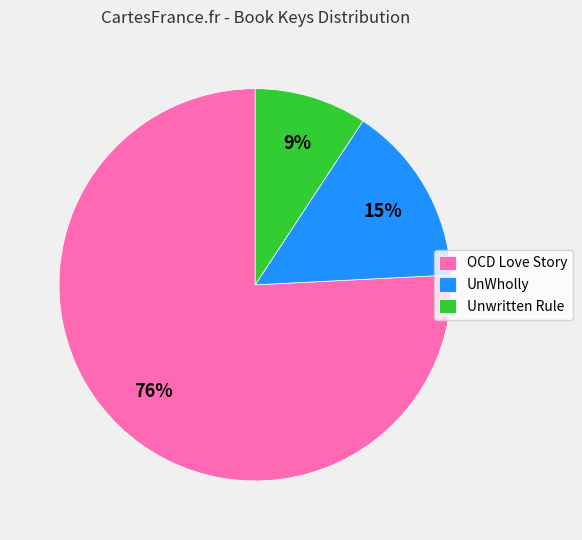

What is the smallest slice in the pie chart?

Unwritten Rule